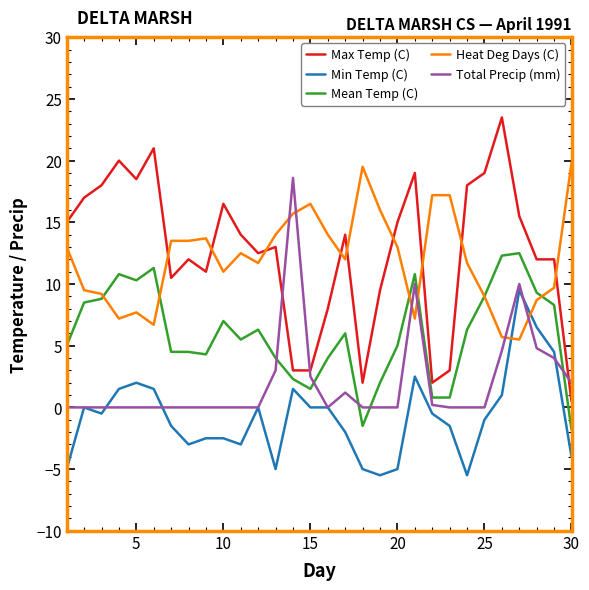

True or false: Min Temp (C) and Max Temp (C) intersect in this chart.

False